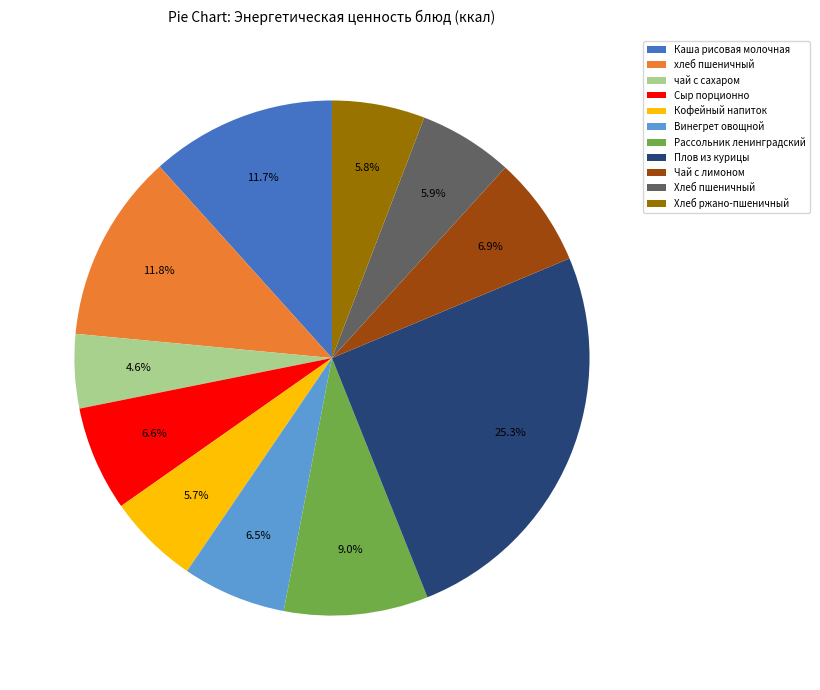

What percentage is the Хлеб ржано-пшеничный slice, to the nearest percent?

6%